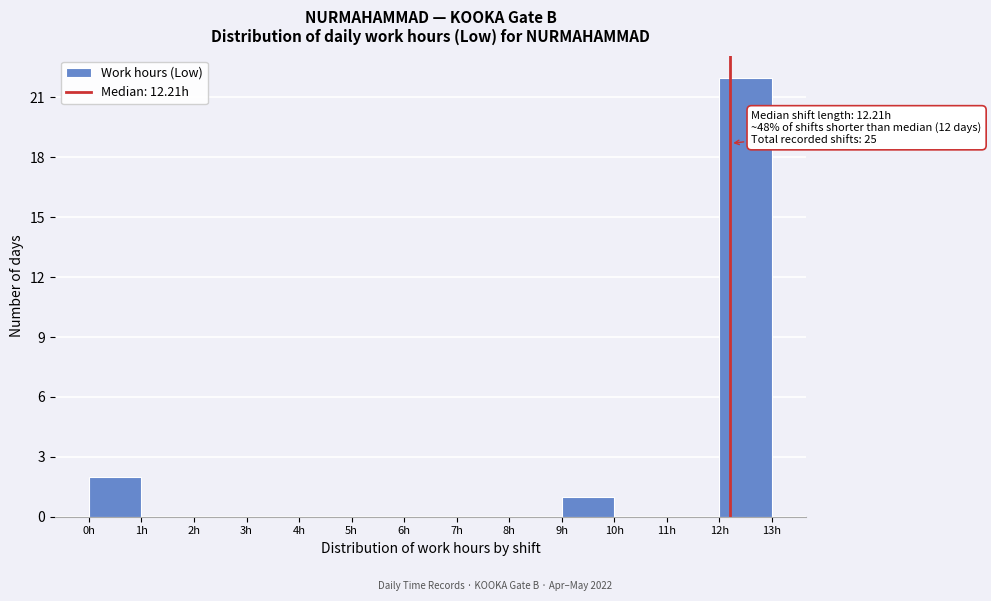

Over which range of the x-axis is the bar tallest?

12 to 13